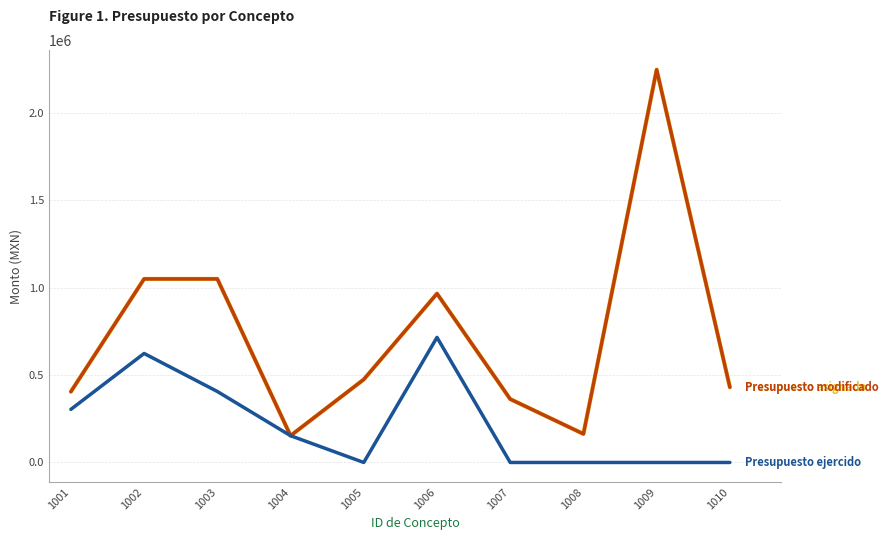

What is the total value across all series at 1010?

860590.1